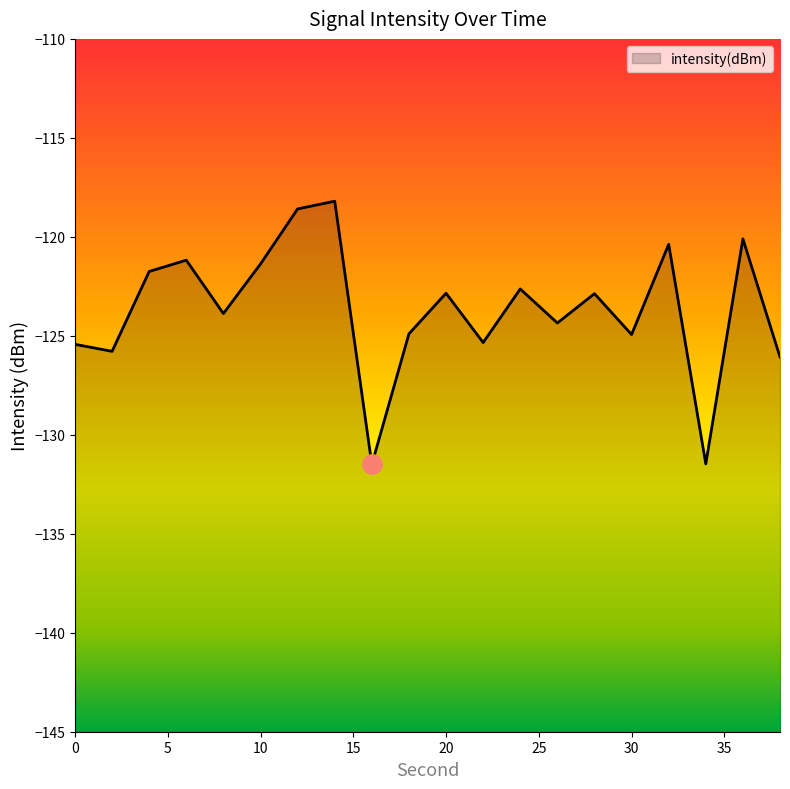

What value does the data have at 0?

-125.4